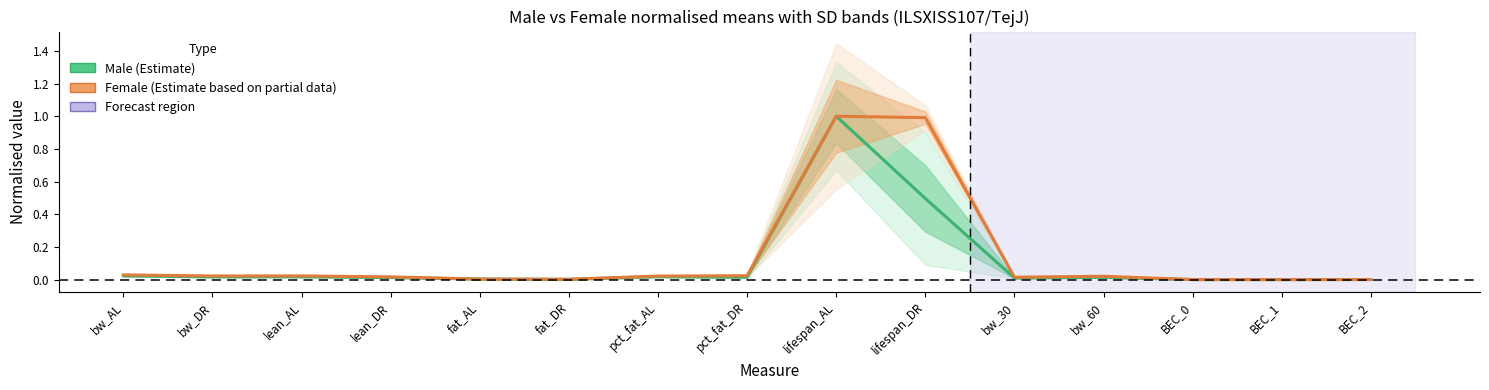

What is the value of the Male (normalised mean) point at the 9th from the left?

1.0